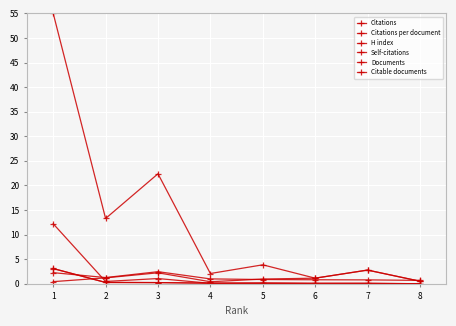

Does the chart have visible grid lines?

Yes